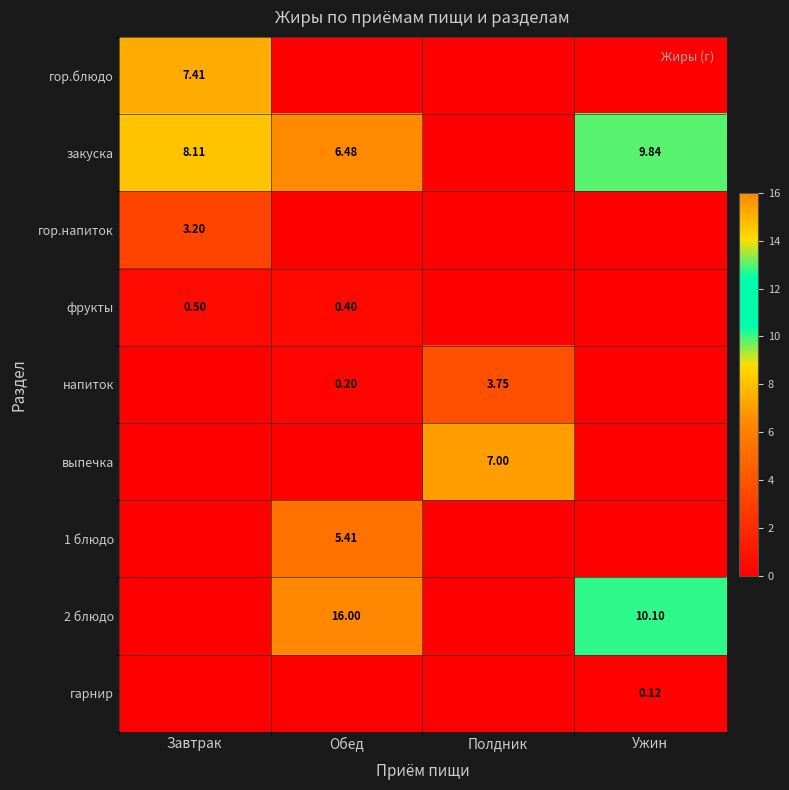

Is the value of напиток at Полдник greater than the value of 2 блюдо at Обед?

No